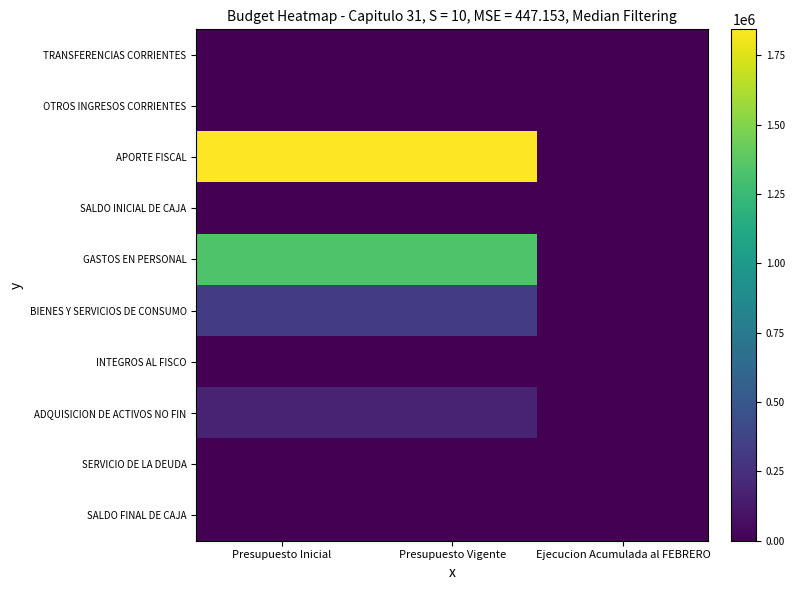

Reading left to right, what are all the values shown in this chart?

TRANSFERENCIAS CORRIENTES: Presupuesto Inicial=10	Presupuesto Vigente=10	Ejecucion Acumulada al FEBRERO=0
OTROS INGRESOS CORRIENTES: Presupuesto Inicial=20	Presupuesto Vigente=20	Ejecucion Acumulada al FEBRERO=0
APORTE FISCAL: Presupuesto Inicial=1843236	Presupuesto Vigente=1843236	Ejecucion Acumulada al FEBRERO=0
SALDO INICIAL DE CAJA: Presupuesto Inicial=20	Presupuesto Vigente=20	Ejecucion Acumulada al FEBRERO=0
GASTOS EN PERSONAL: Presupuesto Inicial=1335723	Presupuesto Vigente=1335723	Ejecucion Acumulada al FEBRERO=0
BIENES Y SERVICIOS DE CONSUMO: Presupuesto Inicial=325115	Presupuesto Vigente=325115	Ejecucion Acumulada al FEBRERO=0
INTEGROS AL FISCO: Presupuesto Inicial=20	Presupuesto Vigente=20	Ejecucion Acumulada al FEBRERO=0
ADQUISICION DE ACTIVOS NO FIN: Presupuesto Inicial=182408	Presupuesto Vigente=182408	Ejecucion Acumulada al FEBRERO=0
SERVICIO DE LA DEUDA: Presupuesto Inicial=10	Presupuesto Vigente=10	Ejecucion Acumulada al FEBRERO=0
SALDO FINAL DE CAJA: Presupuesto Inicial=10	Presupuesto Vigente=10	Ejecucion Acumulada al FEBRERO=0